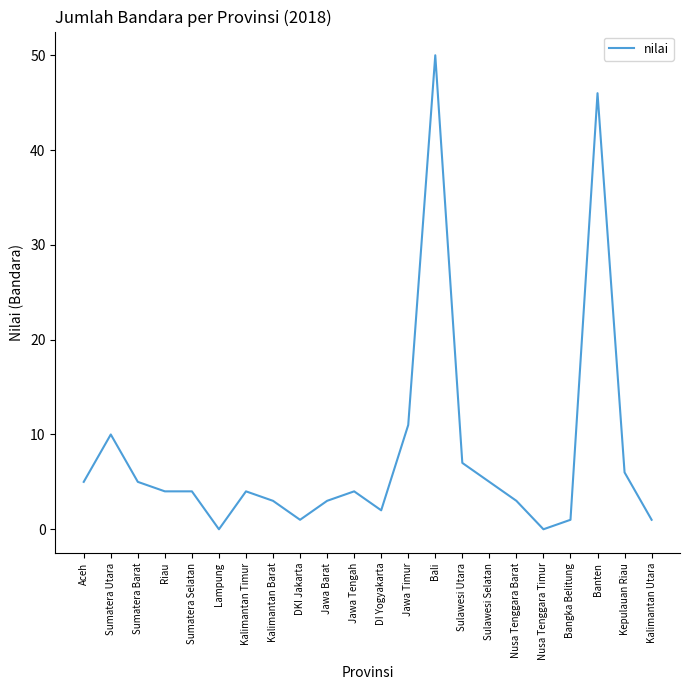

Which has a higher value, Sulawesi Utara or Sumatera Selatan?

Sulawesi Utara